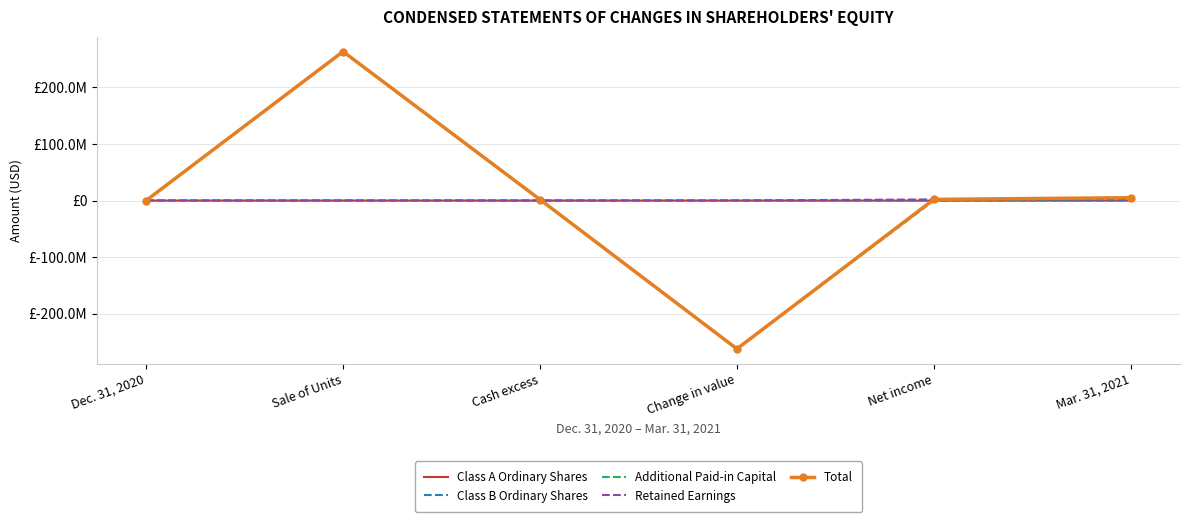

Reading left to right, transcribe all the data shown in this chart.

Class A Ordinary Shares: 0	2875	0	-2624	0	251
Class B Ordinary Shares: 719	0	0	0	0	719
Additional Paid-in Capital: 24281	263585870	1756666	-262394222	0	2972595
Retained Earnings: -5000	0	0	0	2031442	2026442
Total: 20000	263588745	1756666	-262396846	2031442	5000007